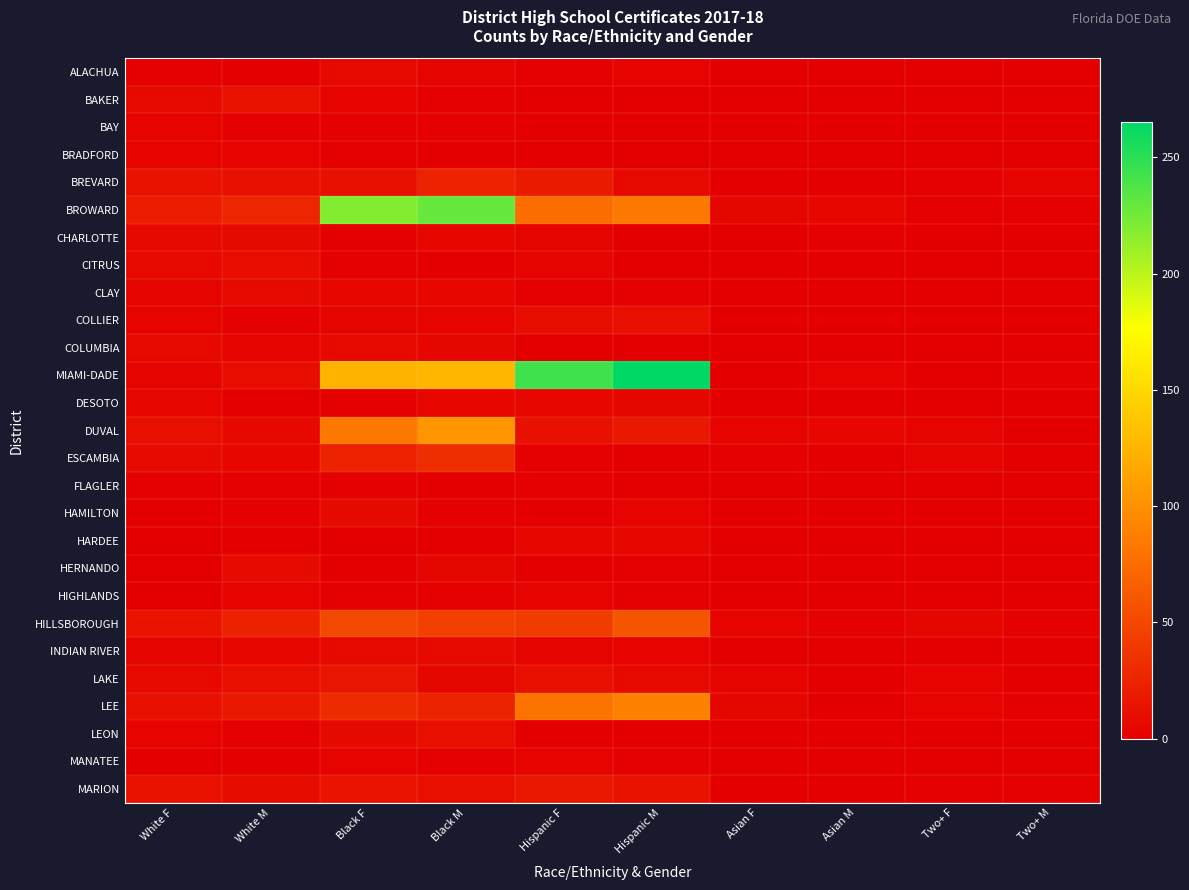

Reading left to right, list all the values displayed in this chart.

ALACHUA: White F=2	White M=0	Black F=7	Black M=4	Hispanic F=2	Hispanic M=3	Asian F=1	Asian M=0	Two+ F=0	Two+ M=0
BAKER: White F=7	White M=13	Black F=3	Black M=2	Hispanic F=0	Hispanic M=0	Asian F=0	Asian M=0	Two+ F=1	Two+ M=1
BAY: White F=3	White M=2	Black F=2	Black M=2	Hispanic F=0	Hispanic M=0	Asian F=0	Asian M=0	Two+ F=0	Two+ M=1
BRADFORD: White F=3	White M=3	Black F=2	Black M=1	Hispanic F=1	Hispanic M=0	Asian F=0	Asian M=0	Two+ F=0	Two+ M=0
BREVARD: White F=13	White M=12	Black F=12	Black M=24	Hispanic F=19	Hispanic M=7	Asian F=0	Asian M=1	Two+ F=2	Two+ M=4
BROWARD: White F=20	White M=26	Black F=219	Black M=229	Hispanic F=76	Hispanic M=83	Asian F=5	Asian M=6	Two+ F=2	Two+ M=2
CHARLOTTE: White F=7	White M=8	Black F=2	Black M=6	Hispanic F=4	Hispanic M=1	Asian F=0	Asian M=2	Two+ F=1	Two+ M=0
CITRUS: White F=7	White M=10	Black F=2	Black M=0	Hispanic F=4	Hispanic M=1	Asian F=0	Asian M=0	Two+ F=0	Two+ M=0
CLAY: White F=4	White M=8	Black F=6	Black M=6	Hispanic F=2	Hispanic M=2	Asian F=1	Asian M=0	Two+ F=0	Two+ M=0
COLLIER: White F=3	White M=2	Black F=4	Black M=3	Hispanic F=10	Hispanic M=11	Asian F=0	Asian M=0	Two+ F=1	Two+ M=0
COLUMBIA: White F=7	White M=4	Black F=7	Black M=5	Hispanic F=0	Hispanic M=0	Asian F=0	Asian M=0	Two+ F=0	Two+ M=1
MIAMI-DADE: White F=4	White M=10	Black F=124	Black M=127	Hispanic F=243	Hispanic M=265	Asian F=0	Asian M=3	Two+ F=0	Two+ M=2
DESOTO: White F=6	White M=1	Black F=2	Black M=6	Hispanic F=6	Hispanic M=5	Asian F=0	Asian M=0	Two+ F=1	Two+ M=0
DUVAL: White F=11	White M=7	Black F=83	Black M=104	Hispanic F=12	Hispanic M=17	Asian F=3	Asian M=6	Two+ F=4	Two+ M=1
ESCAMBIA: White F=8	White M=6	Black F=24	Black M=33	Hispanic F=2	Hispanic M=1	Asian F=2	Asian M=1	Two+ F=4	Two+ M=0
FLAGLER: White F=2	White M=2	Black F=2	Black M=1	Hispanic F=2	Hispanic M=1	Asian F=0	Asian M=0	Two+ F=0	Two+ M=0
HAMILTON: White F=1	White M=2	Black F=8	Black M=2	Hispanic F=1	Hispanic M=3	Asian F=0	Asian M=0	Two+ F=0	Two+ M=0
HARDEE: White F=1	White M=1	Black F=0	Black M=1	Hispanic F=6	Hispanic M=6	Asian F=0	Asian M=1	Two+ F=0	Two+ M=0
HERNANDO: White F=1	White M=8	Black F=1	Black M=5	Hispanic F=0	Hispanic M=2	Asian F=0	Asian M=0	Two+ F=0	Two+ M=0
HIGHLANDS: White F=1	White M=3	Black F=2	Black M=2	Hispanic F=3	Hispanic M=2	Asian F=0	Asian M=0	Two+ F=0	Two+ M=0
HILLSBOROUGH: White F=14	White M=23	Black F=50	Black M=45	Hispanic F=42	Hispanic M=60	Asian F=4	Asian M=2	Two+ F=5	Two+ M=2
INDIAN RIVER: White F=4	White M=6	Black F=7	Black M=8	Hispanic F=4	Hispanic M=3	Asian F=0	Asian M=0	Two+ F=0	Two+ M=1
LAKE: White F=7	White M=11	Black F=15	Black M=5	Hispanic F=11	Hispanic M=7	Asian F=4	Asian M=1	Two+ F=3	Two+ M=1
LEE: White F=12	White M=17	Black F=31	Black M=24	Hispanic F=80	Hispanic M=90	Asian F=5	Asian M=1	Two+ F=3	Two+ M=2
LEON: White F=3	White M=2	Black F=8	Black M=11	Hispanic F=1	Hispanic M=0	Asian F=0	Asian M=1	Two+ F=0	Two+ M=0
MANATEE: White F=1	White M=0	Black F=3	Black M=2	Hispanic F=3	Hispanic M=2	Asian F=0	Asian M=0	Two+ F=0	Two+ M=0
MARION: White F=13	White M=9	Black F=14	Black M=11	Hispanic F=17	Hispanic M=13	Asian F=0	Asian M=0	Two+ F=2	Two+ M=2